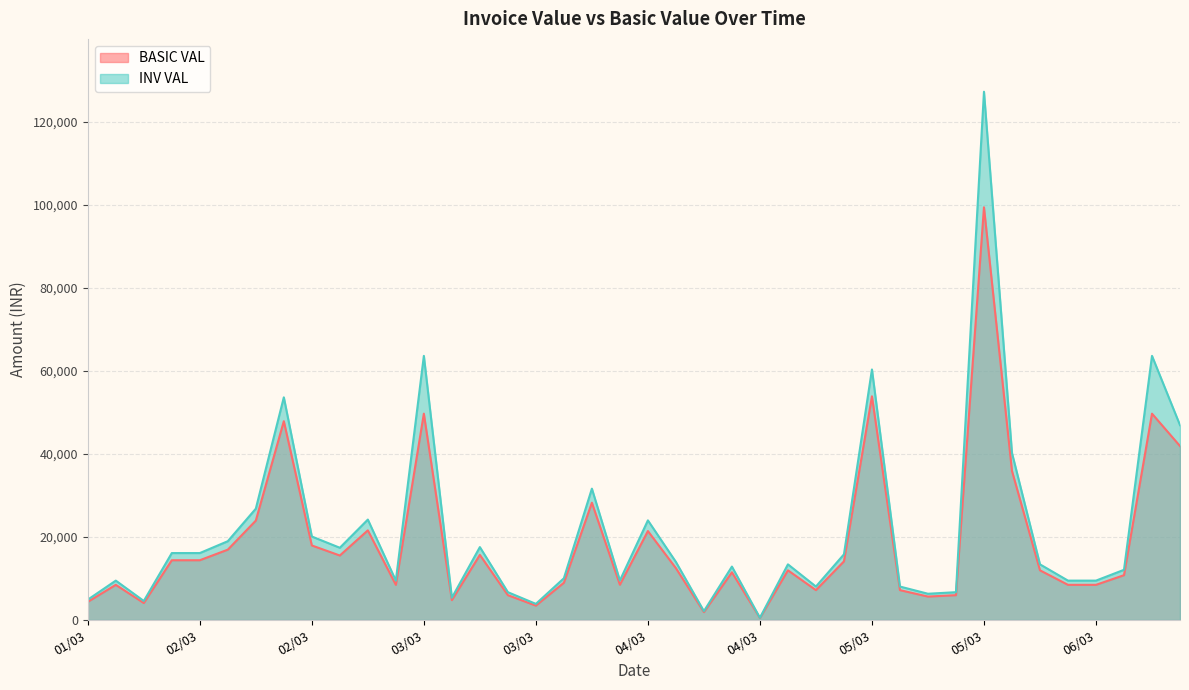

List the labels in order of BASIC VAL value, smallest first.

04/03, 04/03, 03/03, 01/03, 01/03, 03/03, 05/03, 03/03, 05/03, 04/03, 05/03, 01/03, 03/03, 06/03, 06/03, 04/03, 03/03, 06/03, 04/03, 04/03, 06/03, 04/03, 04/03, 01/03, 02/03, 02/03, 03/03, 02/03, 02/03, 04/03, 03/03, 02/03, 03/03, 06/03, 07/03, 02/03, 03/03, 06/03, 05/03, 05/03